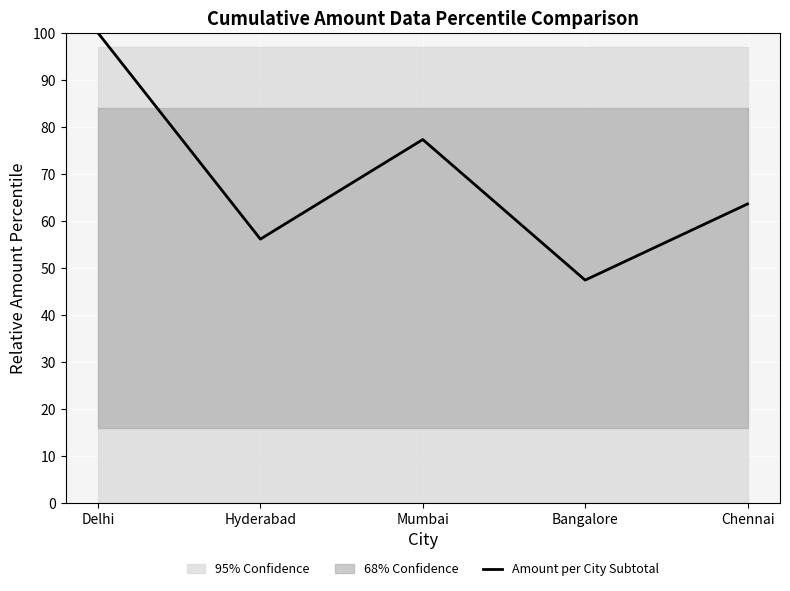

What is the difference between the second highest and second lowest values?

21.2